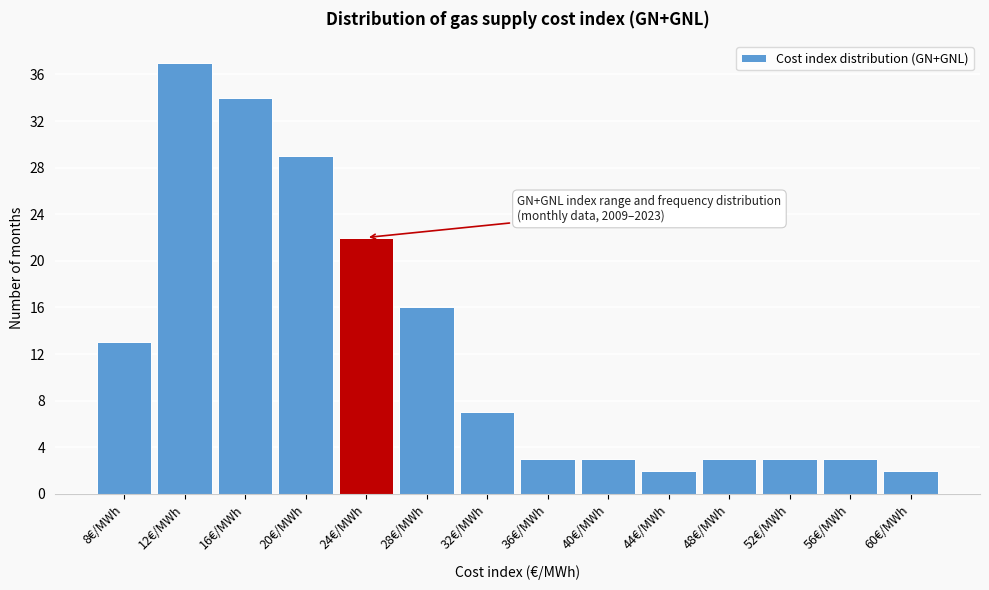

Reading left to right, list all the values displayed in this chart.

13	37	34	29	22	16	7	3	3	2	3	3	3	2